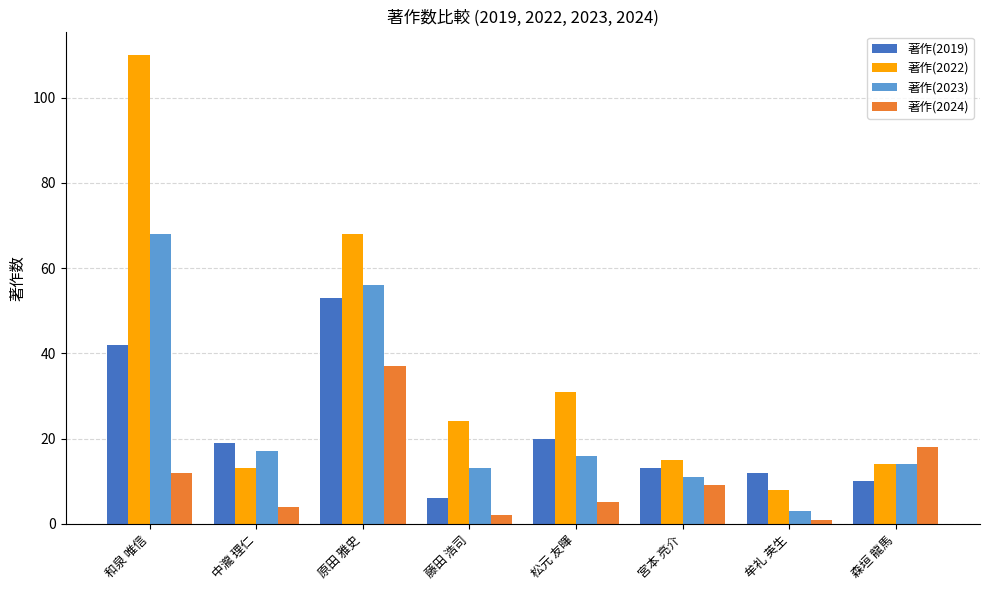

What is the sum of all 著作(2019) values?

175